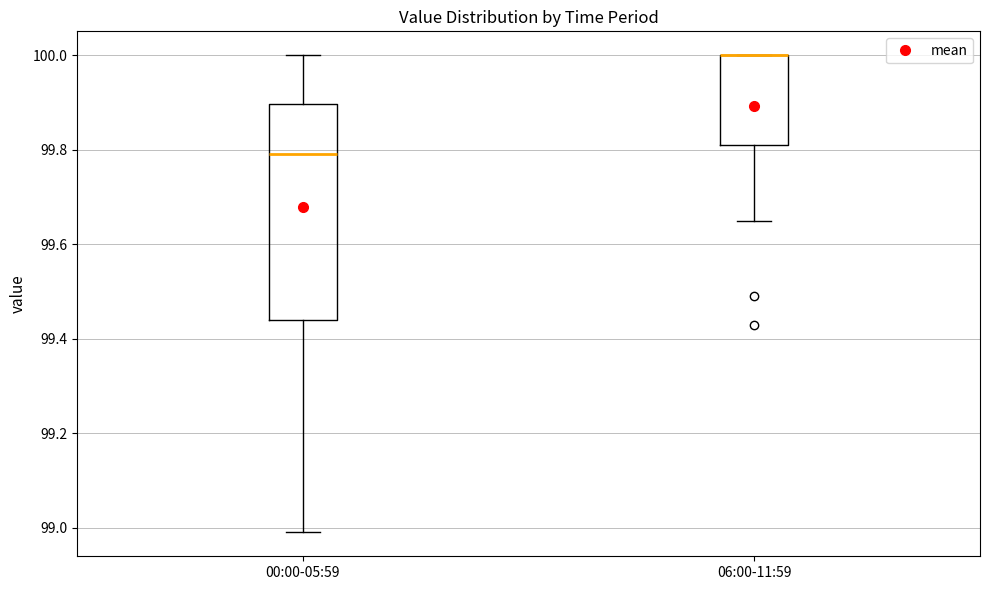

Reading left to right, transcribe this box plot: for each box, give where its median line is, the range the box spans, and where its two whiskers end, as read against the y-axis. The values are not printed on the chart, so give them approximately, as read against the axis.

00:00-05:59: median 99.80, box 99.44 to 99.90, whiskers 99.00 to 100.00
06:00-11:59: median 100.00 (drawn on the box's upper edge), box 99.82 to 100.00, whiskers 99.66 to 100.00